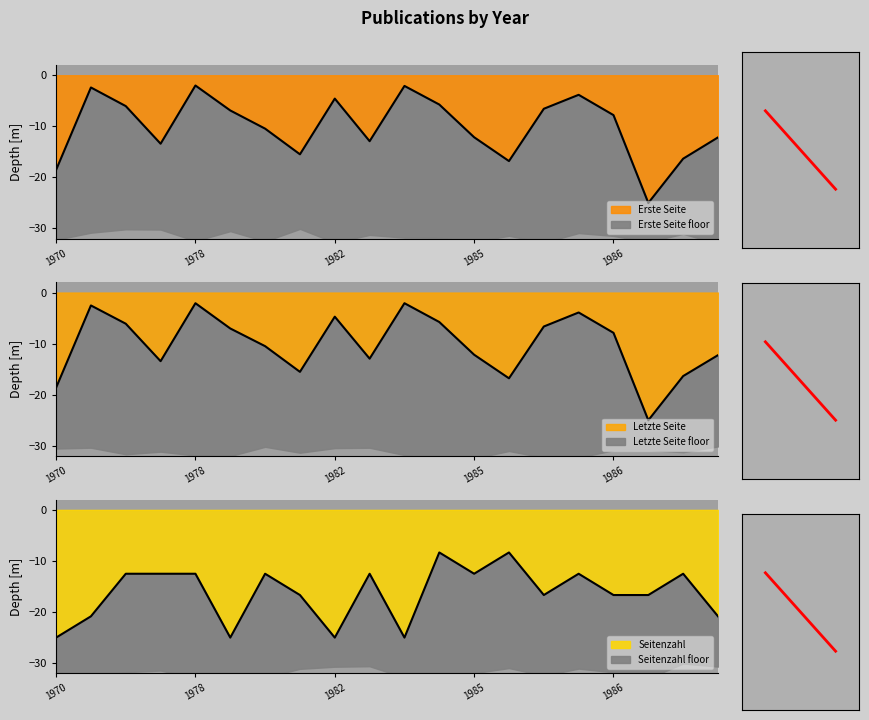

Is the value of Letzte Seite at 1985 greater than the value of Seitenzahl at 1981?

Yes